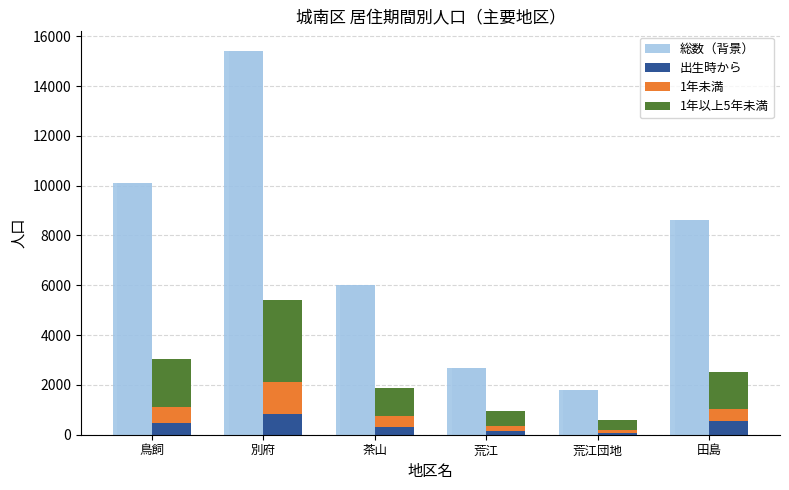

Reading left to right, extract all data points from this chart.

総数（背景）: 10104	15426	6023	2693	1814	8618
出生時から: 479	852	327	150	76	534
1年未満: 632	1246	407	214	130	509
1年以上5年未満: 1931	3318	1129	577	369	1488